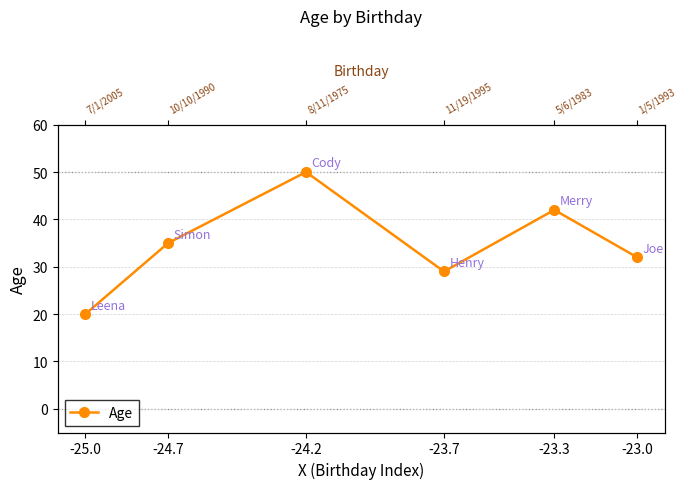

What is the difference between the values at -23.3 and -24.7?

7